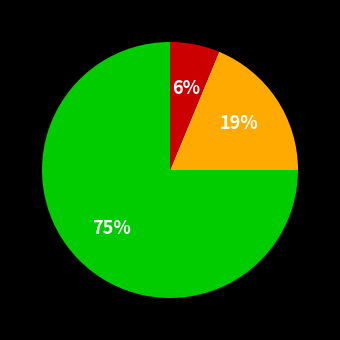

Does any single category account for the majority?

Yes